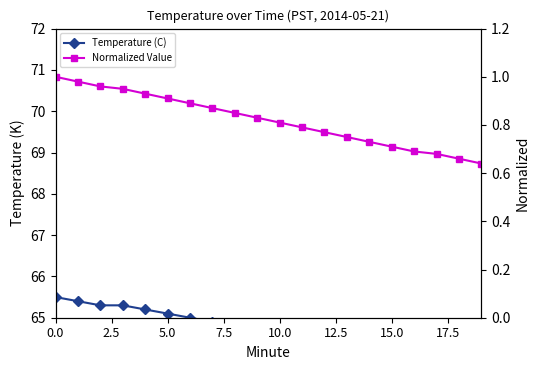

Is the value of Normalized Value at 10.0 greater than the value of Temperature (C) at 15?

No